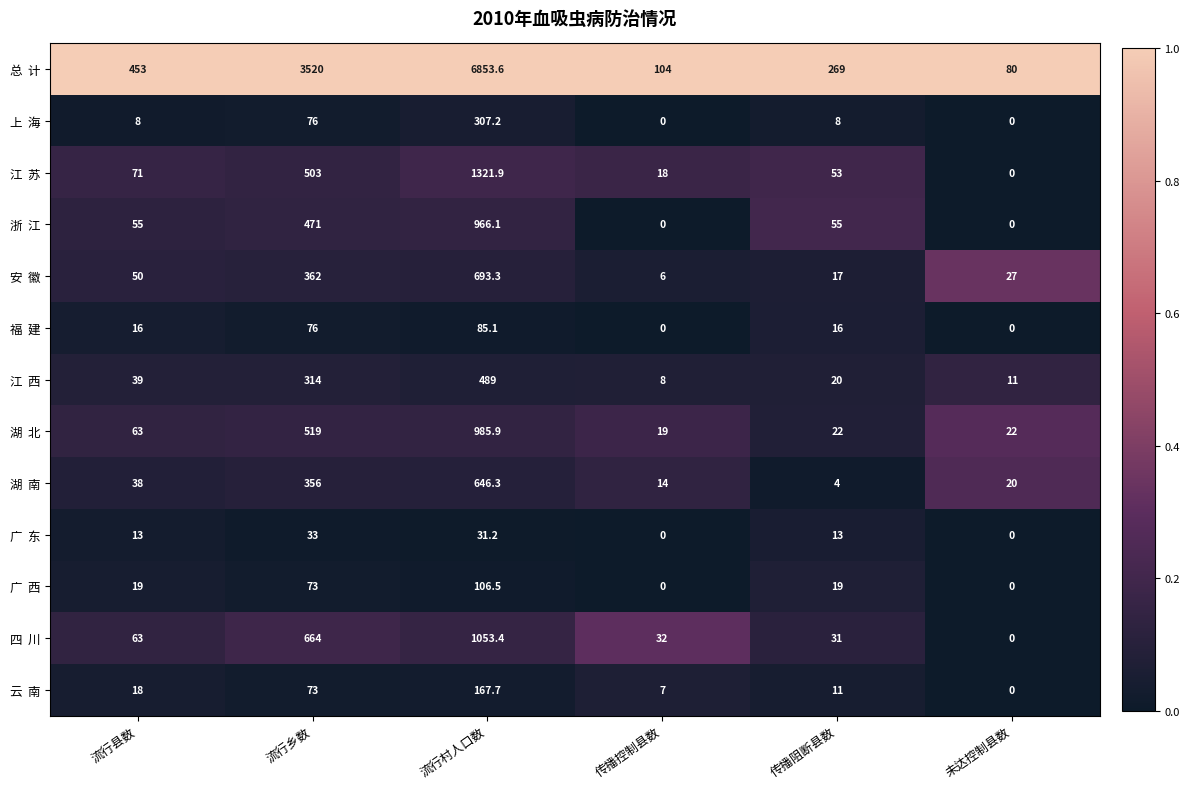

What is the spread (max minus min) of values at 传播阻断县数?

265.0